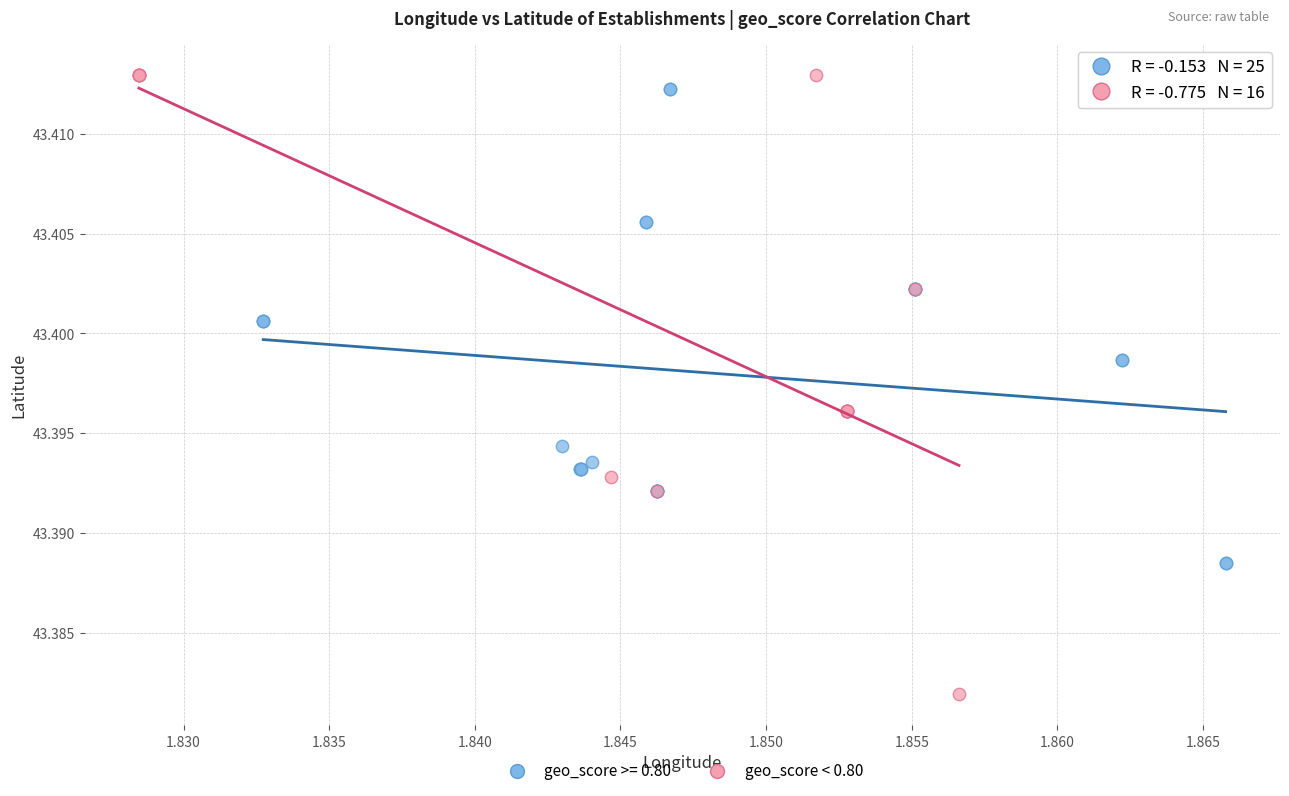

Which series has the widest spread of Y values?

geo_score < 0.80